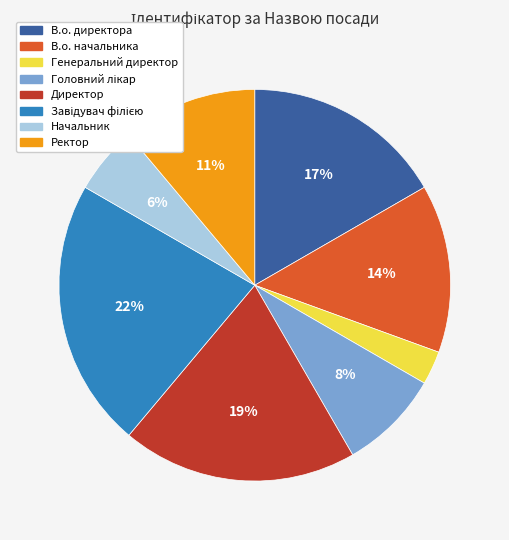

To the nearest percent, what is the average slice percentage?

12%